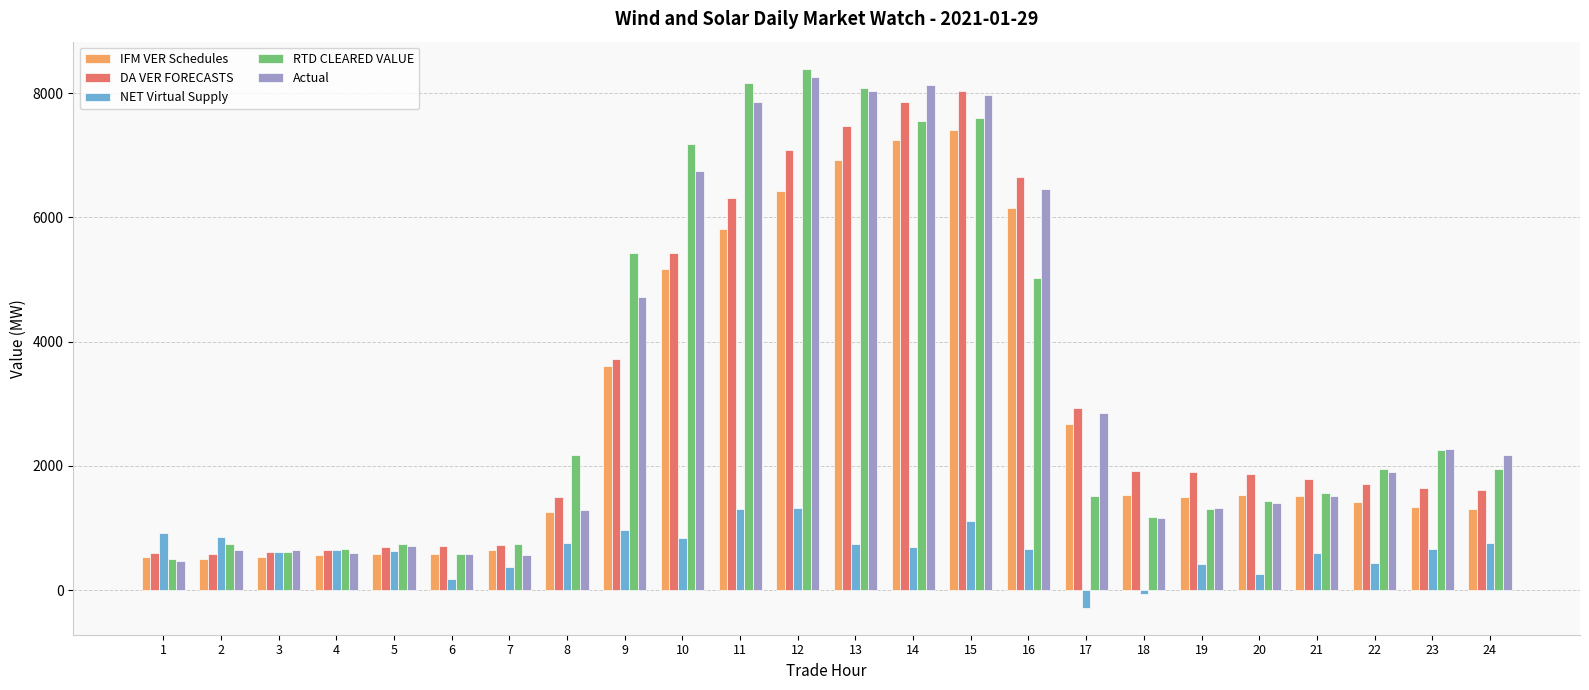

What value does the IFM VER Schedules series have at 9?

3613.8